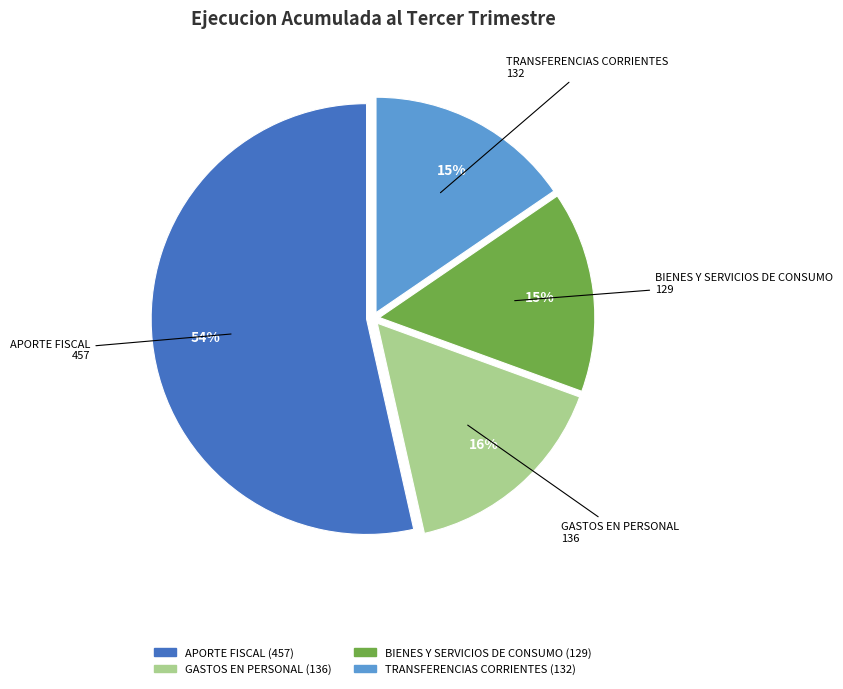

Is there any slice that represents more than half of the pie?

Yes